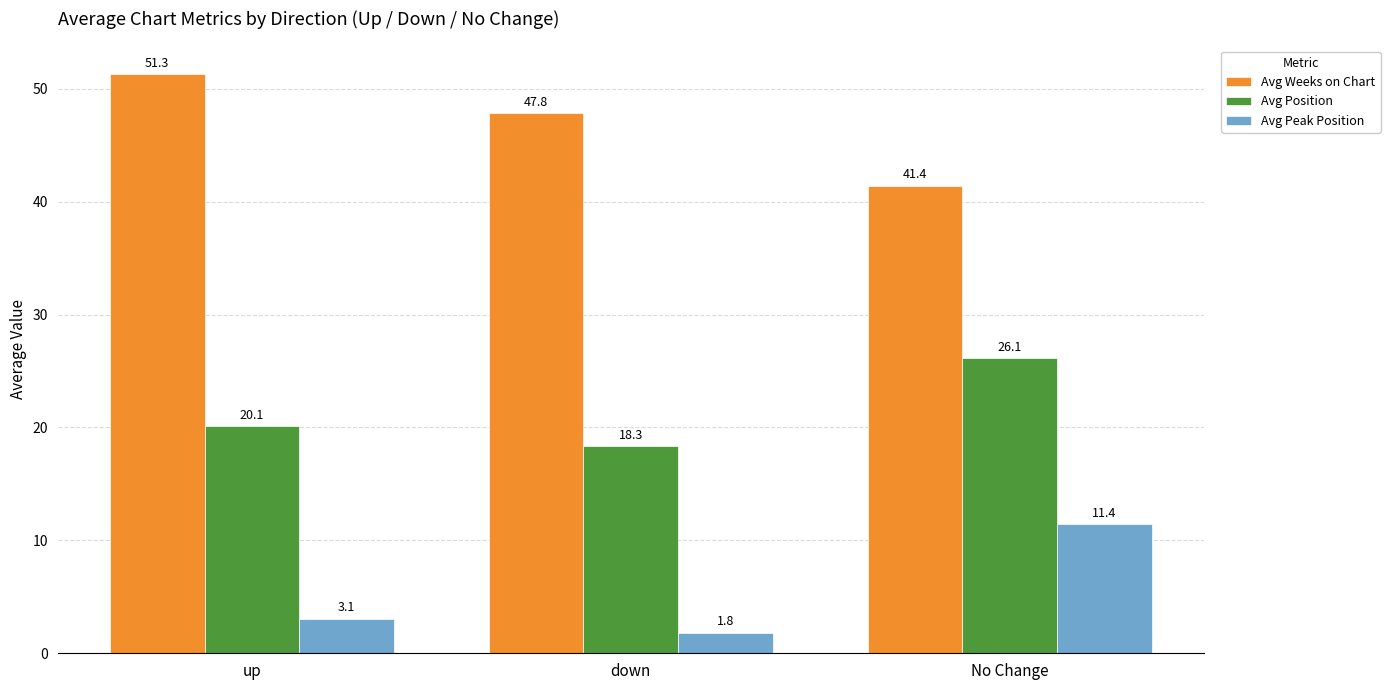

How many data points in Avg Position are above 20?

2